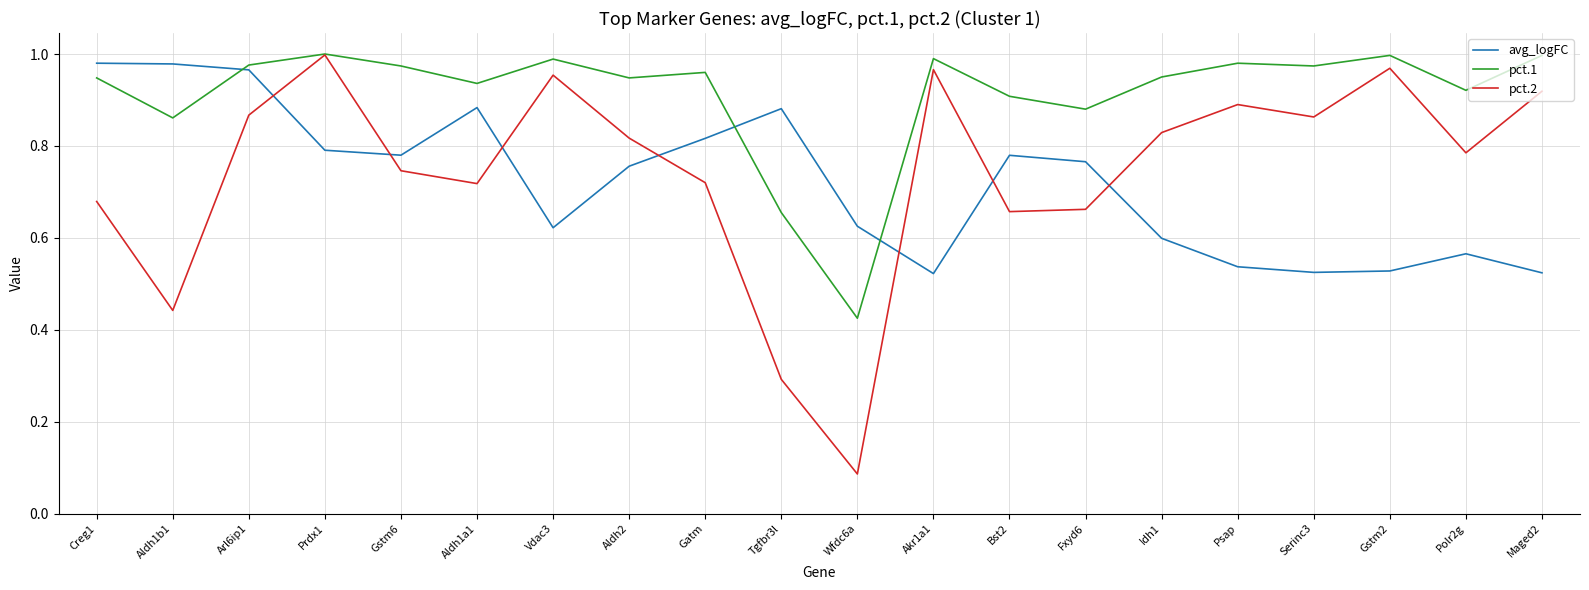

What position from the right is Polr2g?

2